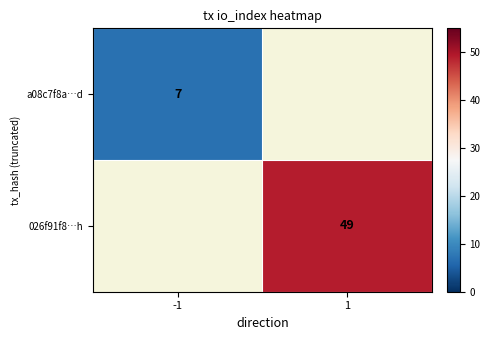

Between 1 and -1, which is larger?

-1